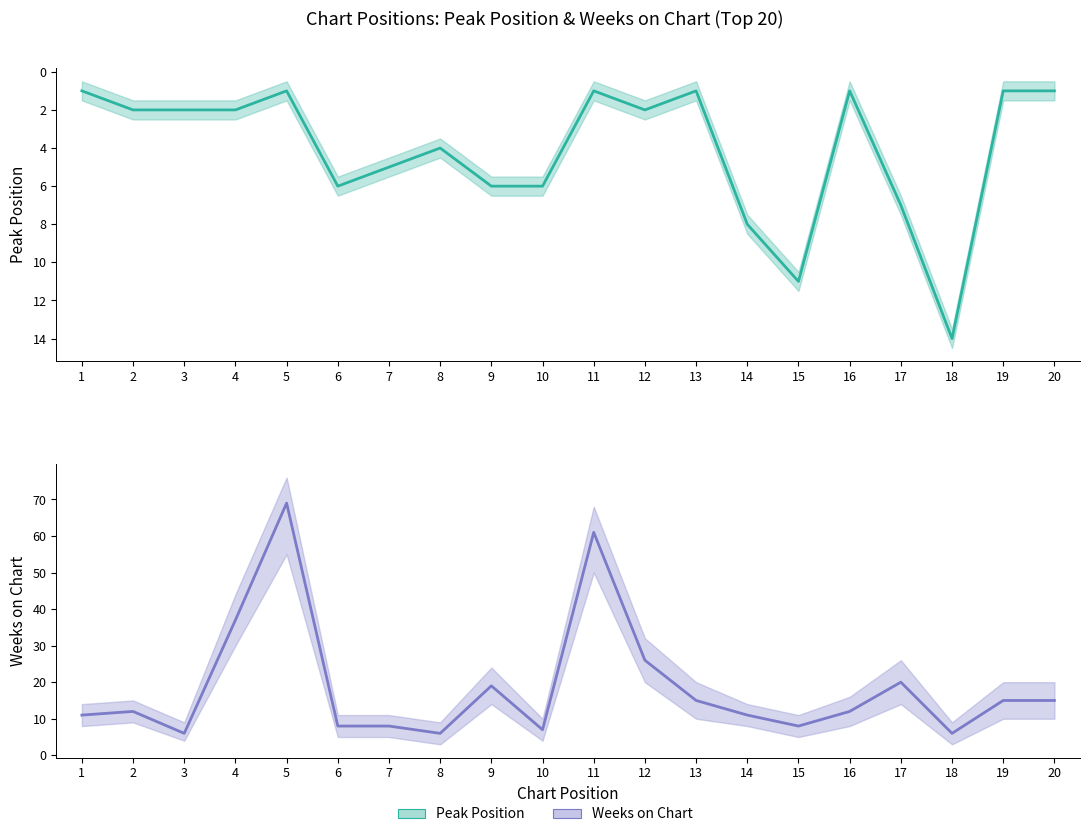

What is the total value across all series at 3?

8